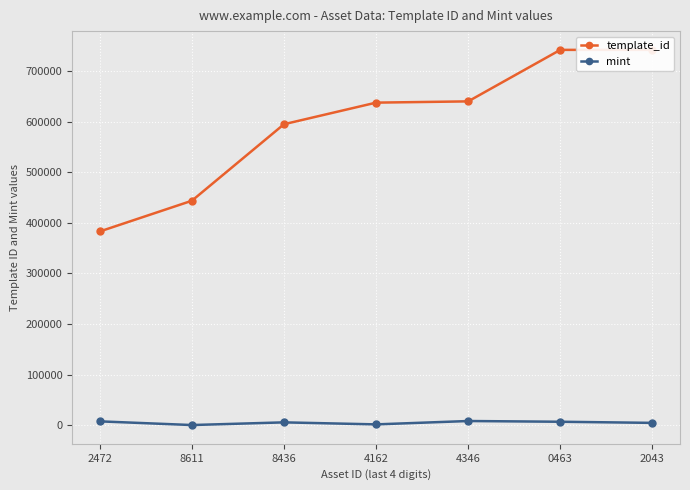

What is the difference between the second highest and second lowest values in the template_id series?

298453